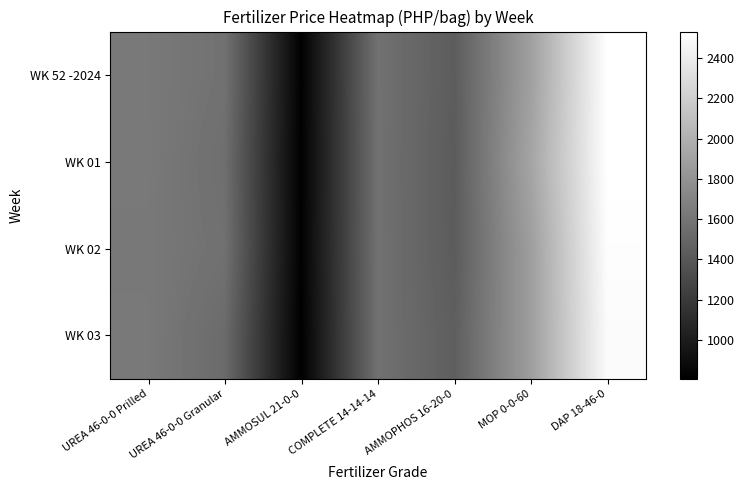

Reading right to left, extract all data points from this chart.

WK 52 -2024: DAP 18-46-0=2532.1	MOP 0-0-60=1885.2	AMMOPHOS 16-20-0=1432.4	COMPLETE 14-14-14=1573.6	AMMOSUL 21-0-0=818.1	UREA 46-0-0 Granular=1576.1	UREA 46-0-0 Prilled=1623.5
WK 01: DAP 18-46-0=2531.2	MOP 0-0-60=1918.9	AMMOPHOS 16-20-0=1425.3	COMPLETE 14-14-14=1571.3	AMMOSUL 21-0-0=813.6	UREA 46-0-0 Granular=1556.3	UREA 46-0-0 Prilled=1625.9
WK 02: DAP 18-46-0=2517.9	MOP 0-0-60=1874.7	AMMOPHOS 16-20-0=1428.0	COMPLETE 14-14-14=1572.6	AMMOSUL 21-0-0=817.3	UREA 46-0-0 Granular=1570.1	UREA 46-0-0 Prilled=1620.0
WK 03: DAP 18-46-0=2502.3	MOP 0-0-60=1872.4	AMMOPHOS 16-20-0=1445.4	COMPLETE 14-14-14=1571.8	AMMOSUL 21-0-0=807.8	UREA 46-0-0 Granular=1530.2	UREA 46-0-0 Prilled=1625.5